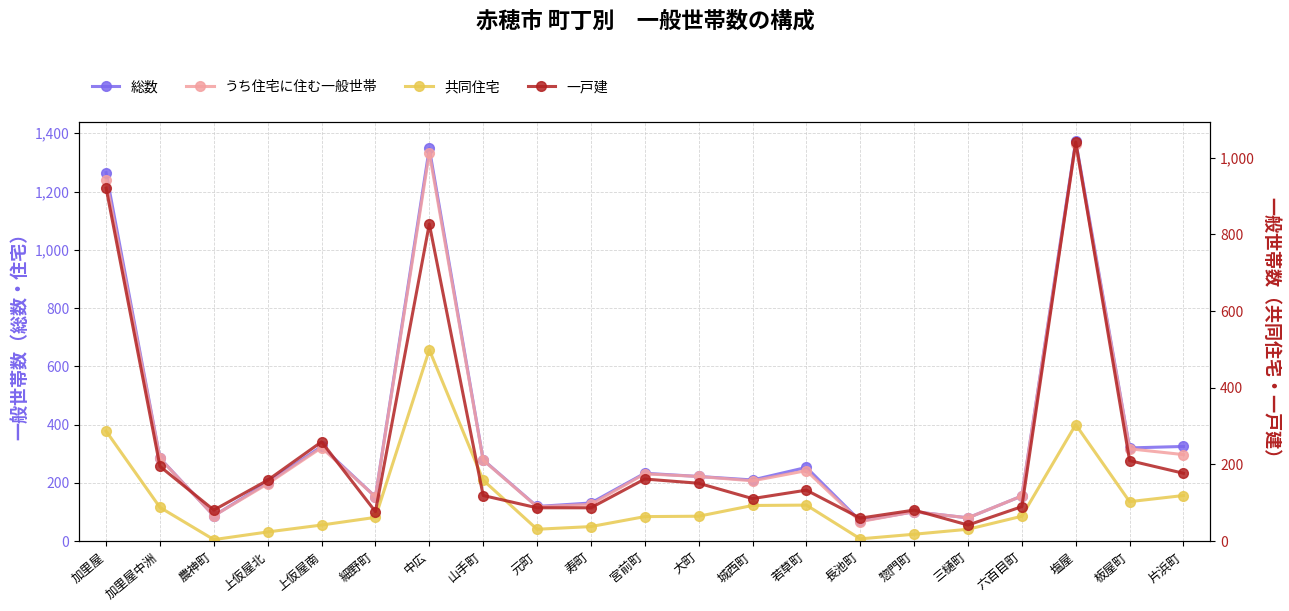

Which category has the lowest value in the うち住宅に住む一般世帯 series?

長池町